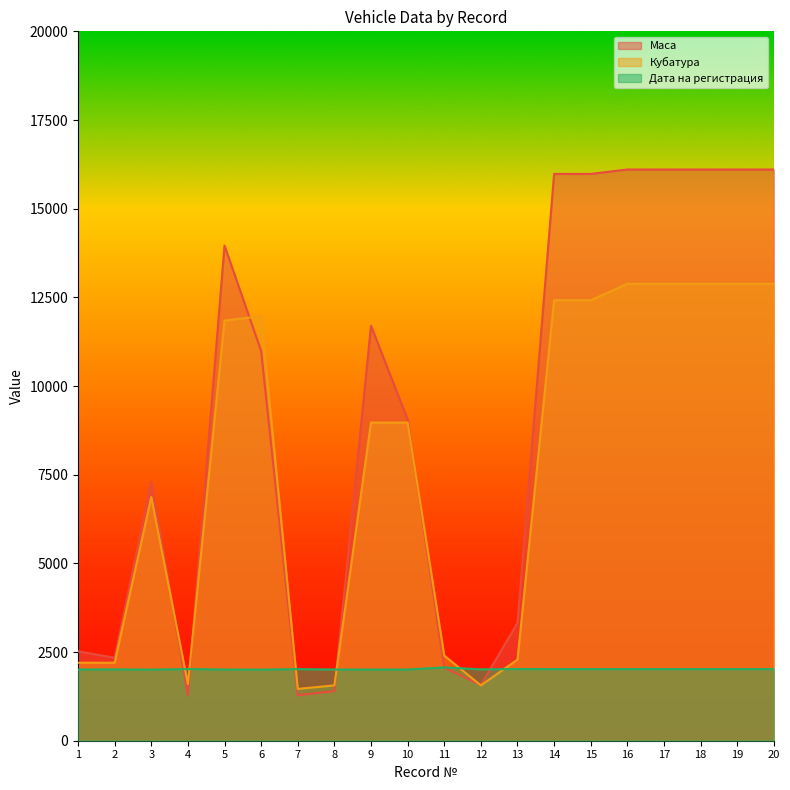

Which series has the largest range (max minus min)?

Маса